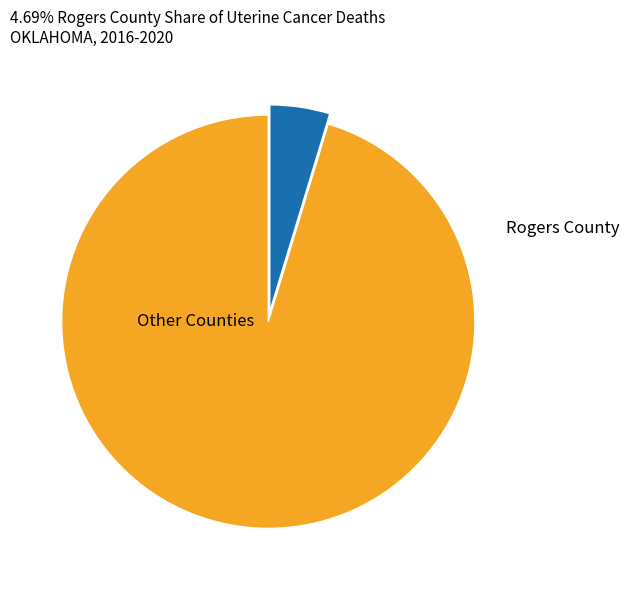

How many segments does this pie chart have?

2